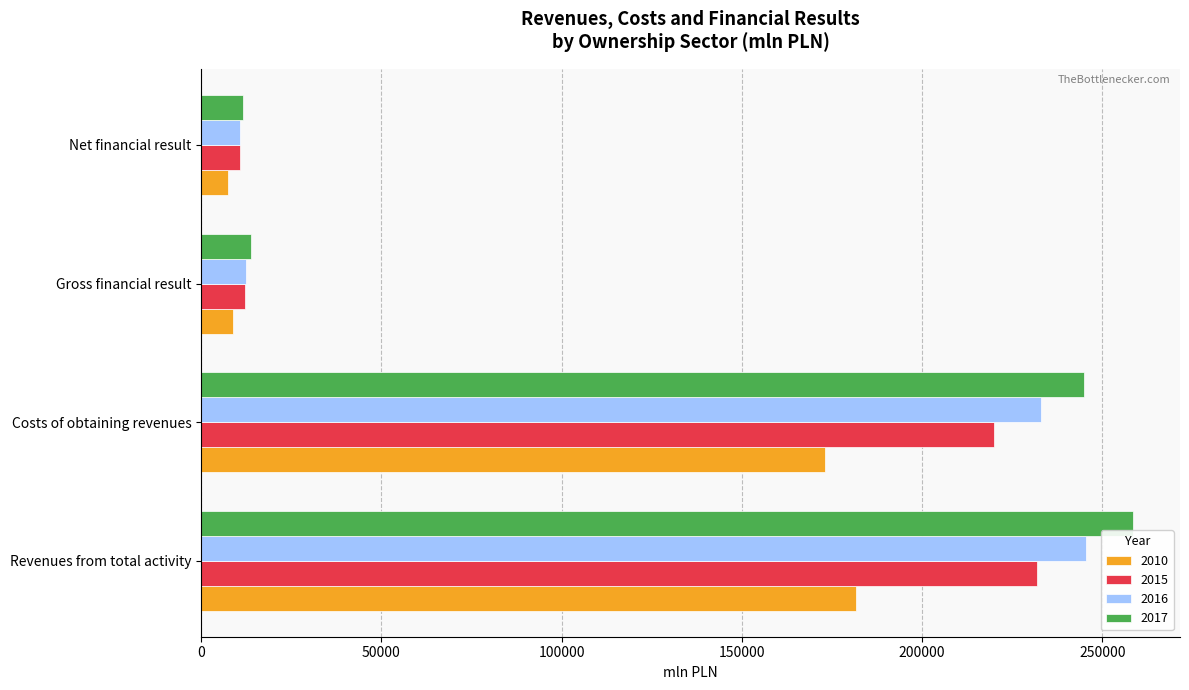

Which series has the largest range (max minus min)?

2017